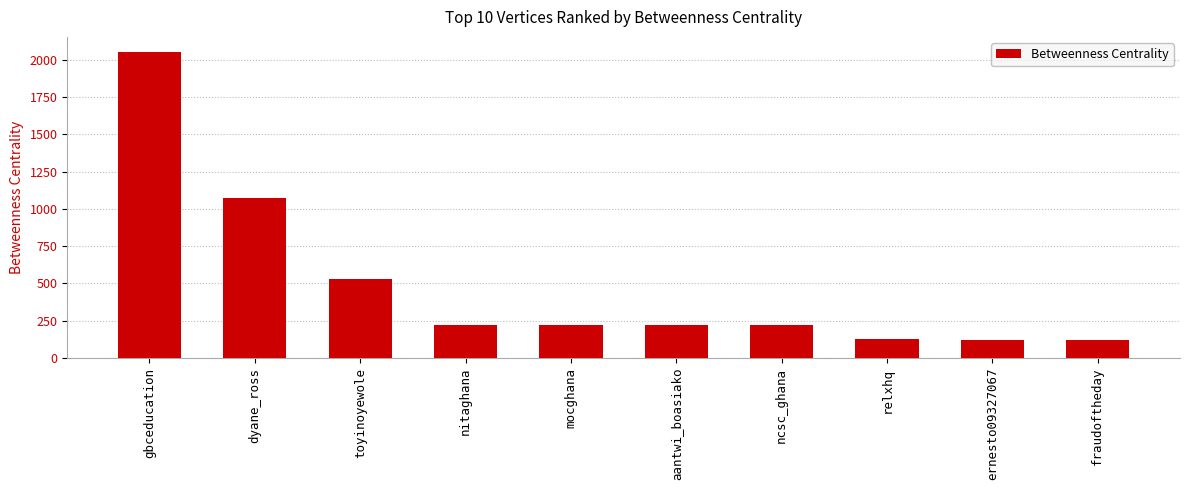

Is it true that the value at mocghana is 222.7?

True